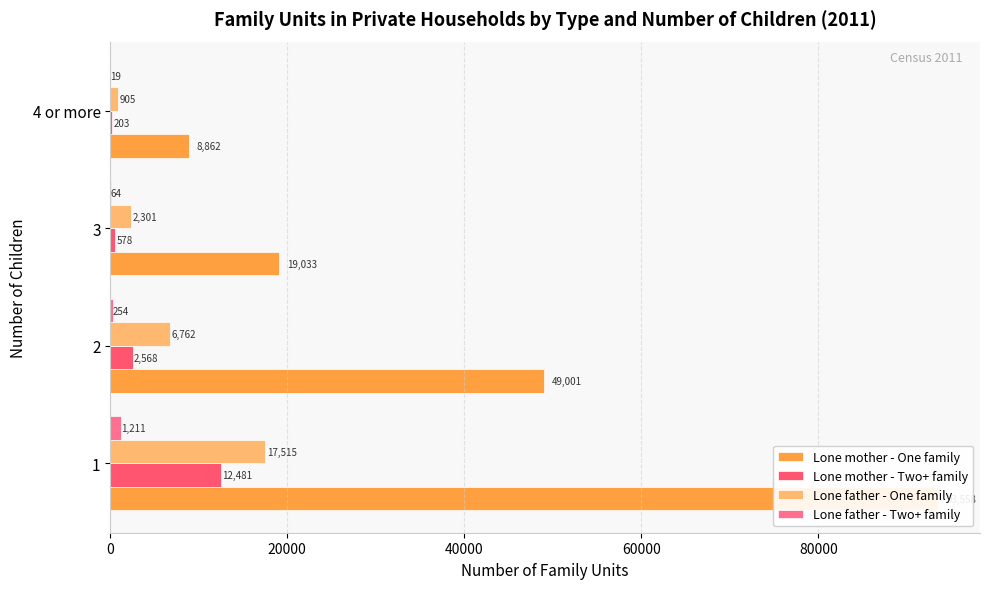

What value does the Lone mother - Two+ family series have at 2, to the nearest 10?

2570